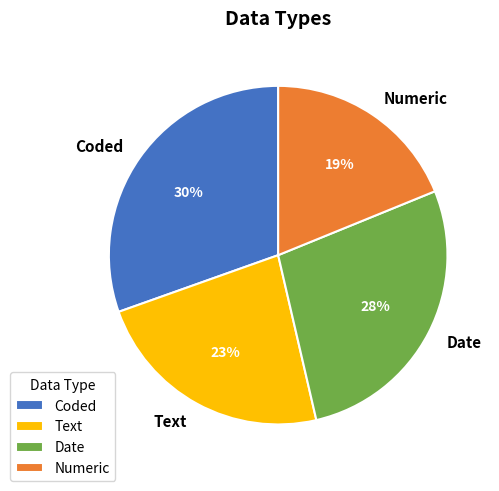

Combined, do Numeric and Date account for over 50%?

No